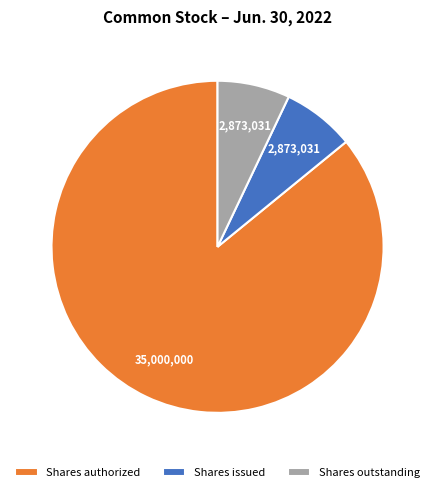

Which has a higher value, Shares authorized or Shares issued?

Shares authorized